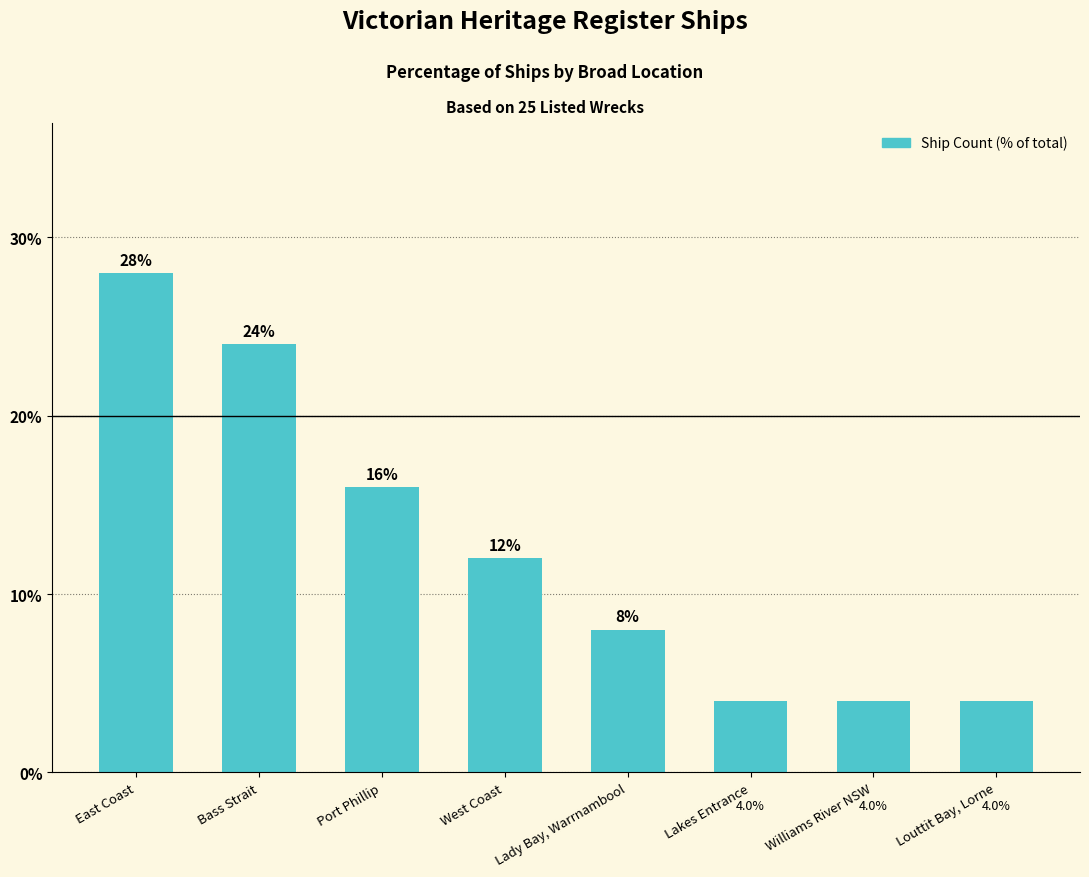

The chart shows a value of 8.0 at Lady Bay, Warrnambool. True or false?

True